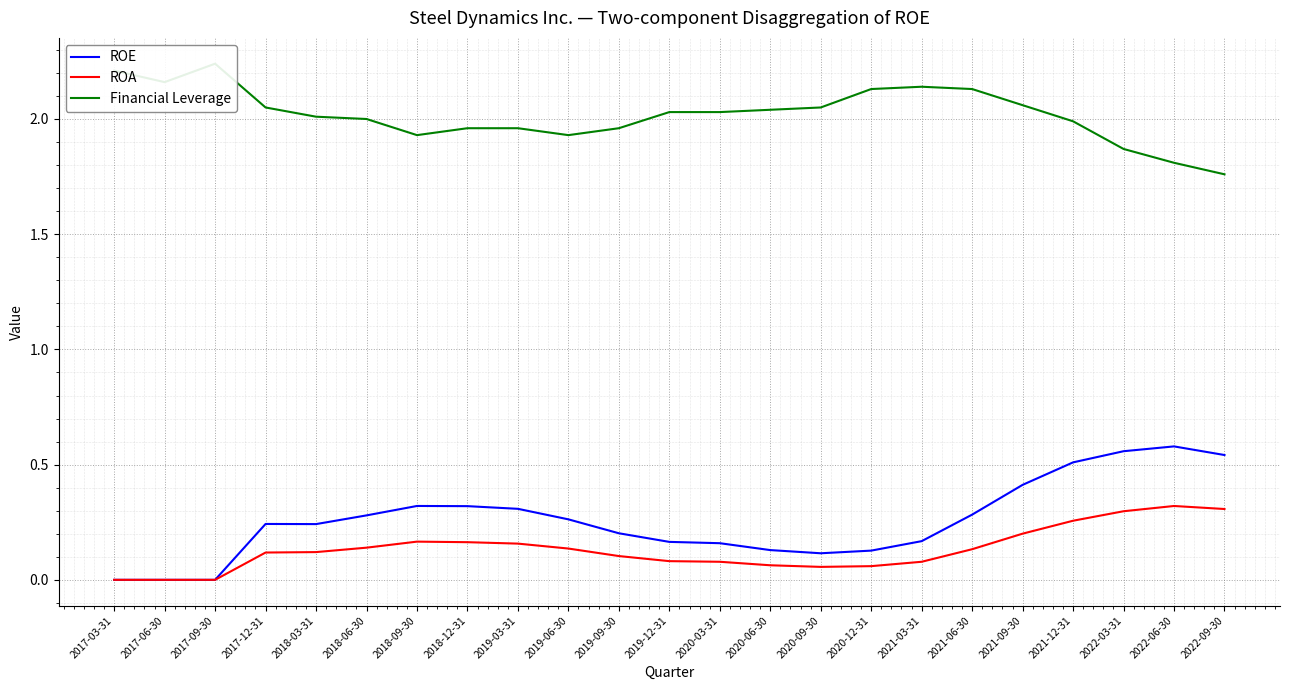

Reading right to left, list all the values displayed in this chart.

ROE: 0.5	0.6	0.6	0.5	0.4	0.3	0.2	0.1	0.1	0.1	0.2	0.2	0.2	0.3	0.3	0.3	0.3	0.3	0.2	0.2	0.0	0.0	0.0
ROA: 0.3	0.3	0.3	0.3	0.2	0.1	0.1	0.1	0.1	0.1	0.1	0.1	0.1	0.1	0.2	0.2	0.2	0.1	0.1	0.1	0.0	0.0	0.0
Financial Leverage: 1.8	1.8	1.9	2.0	2.1	2.1	2.1	2.1	2.0	2.0	2.0	2.0	2.0	1.9	2.0	2.0	1.9	2.0	2.0	2.0	2.2	2.2	2.2